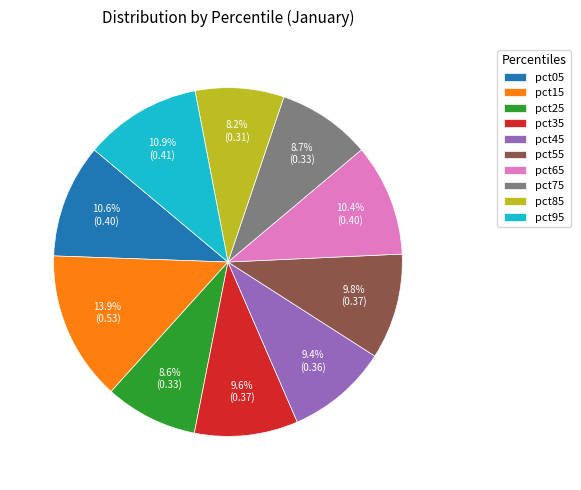

Which slice is the largest?

pct15